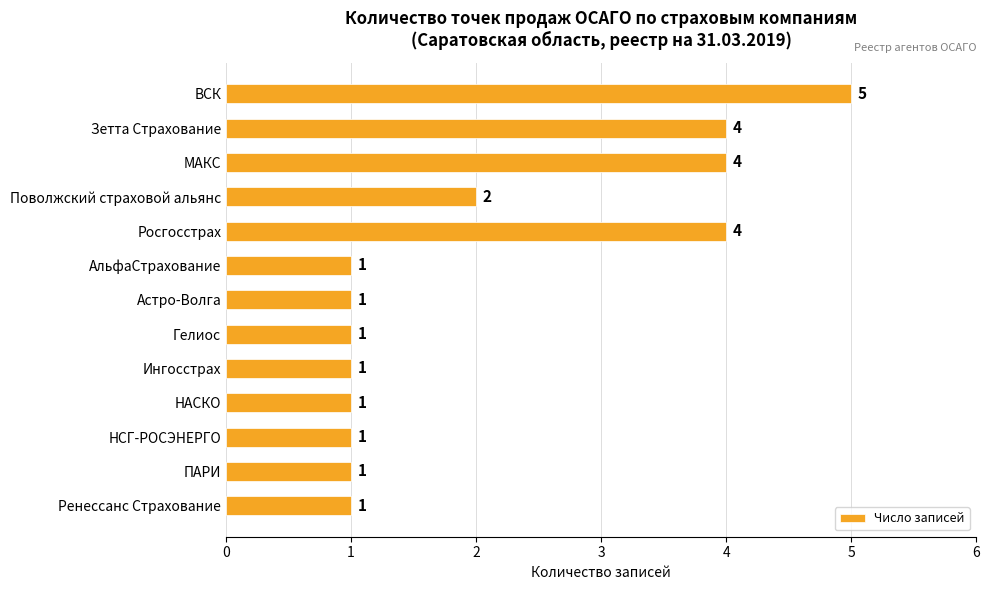

How many values are between 1 and 4?

12